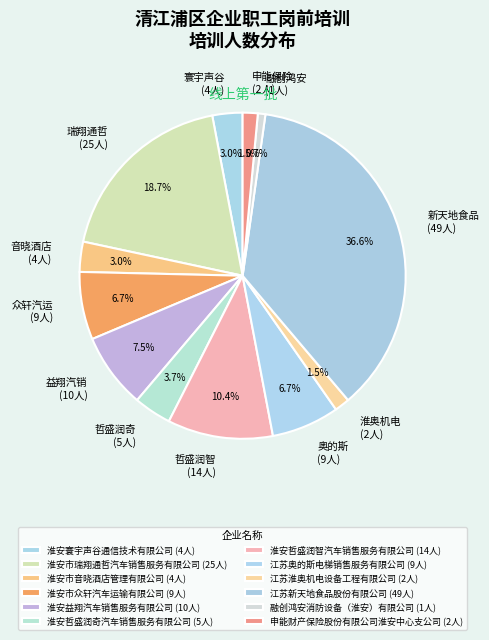

How many slices are in this pie chart?

12